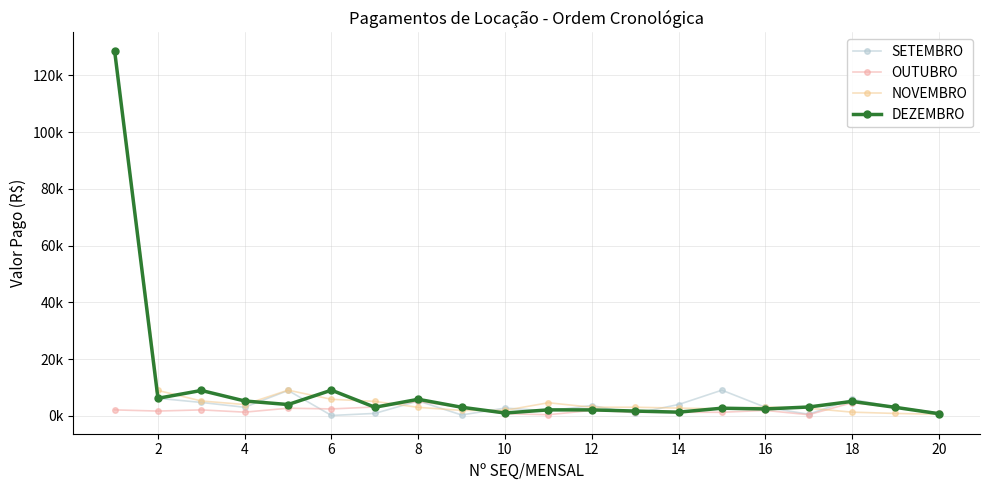

True or false: DEZEMBRO and SETEMBRO cross at least once.

True